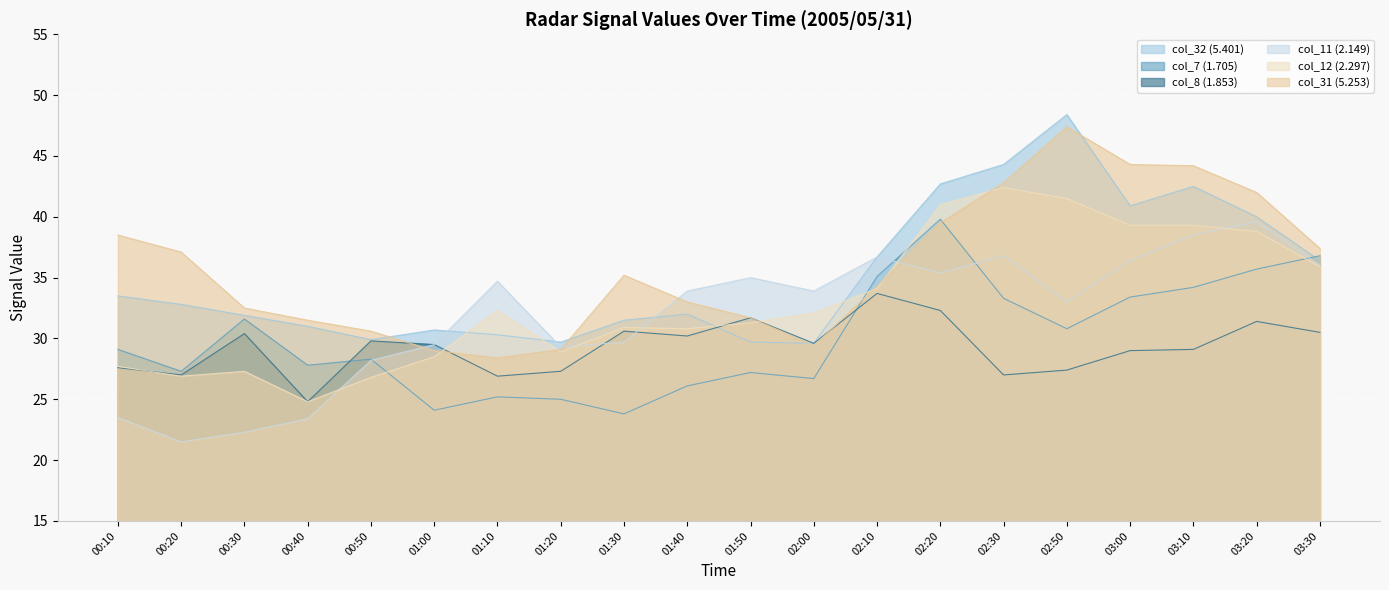

The col_7 (1.705) series shows 52.9 at 02:50. True or false?

False